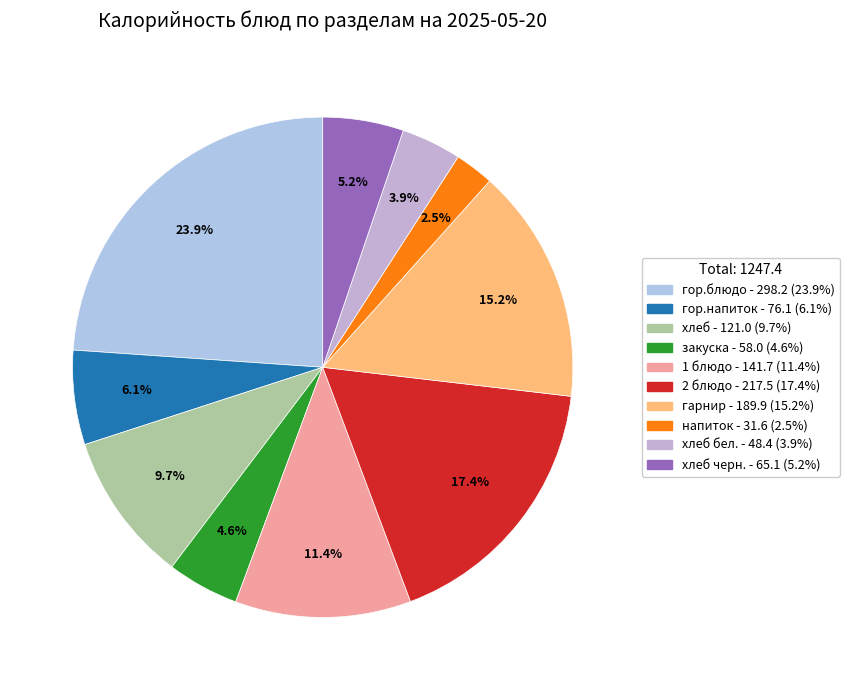

Which category has the smallest portion of the pie?

напиток